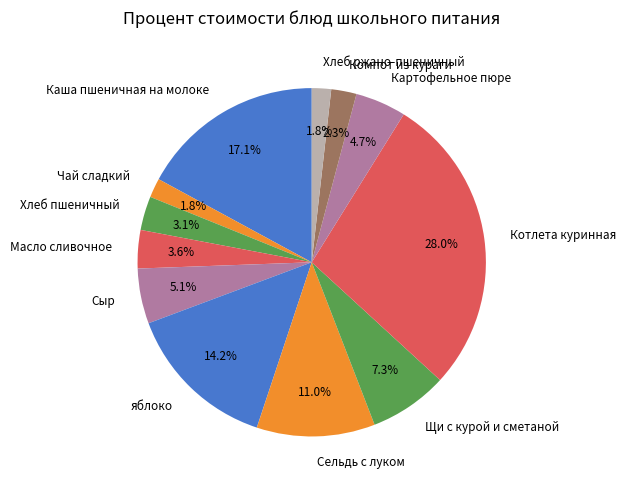

Which slice is the largest?

Котлета куринная